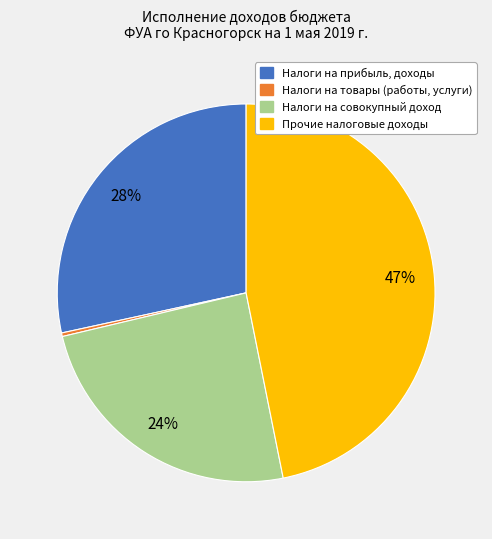

Is there any slice that represents more than half of the pie?

No